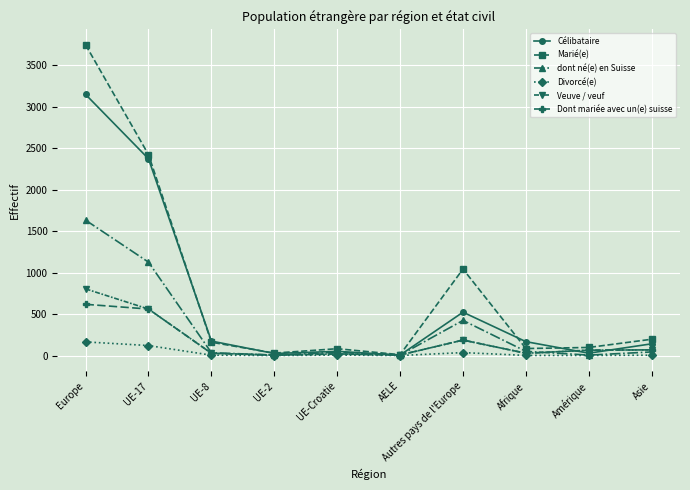

At which category does Marié(e) reach its first local peak?

UE-Croatie